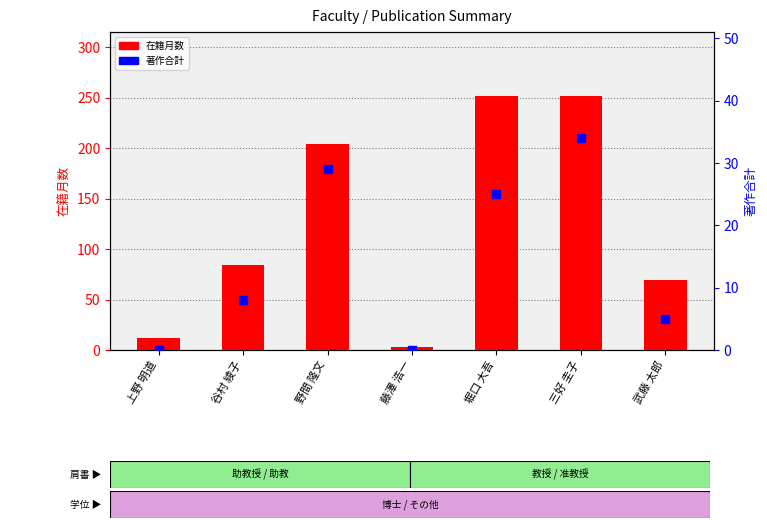

What is the total value across all series at 三好 圭子?

286